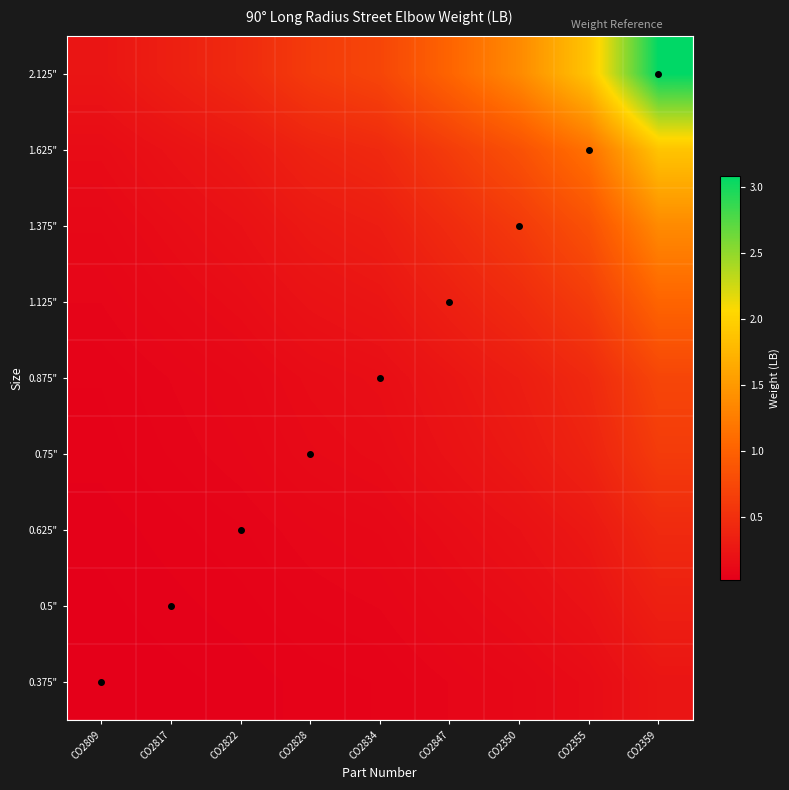

Reading right to left, transcribe all the data shown in this chart.

0.375": CO2359=0.2	CO2355=0.1	CO2350=0.1	CO2847=0.1	CO2834=0.1	CO2828=0.0	CO2822=0.0	CO2817=0.0	CO2809=0.0
0.5": CO2359=0.3	CO2355=0.2	CO2350=0.1	CO2847=0.1	CO2834=0.1	CO2828=0.1	CO2822=0.0	CO2817=0.0	CO2809=0.0
0.625": CO2359=0.4	CO2355=0.3	CO2350=0.2	CO2847=0.1	CO2834=0.1	CO2828=0.1	CO2822=0.1	CO2817=0.0	CO2809=0.0
0.75": CO2359=0.6	CO2355=0.4	CO2350=0.3	CO2847=0.2	CO2834=0.1	CO2828=0.1	CO2822=0.1	CO2817=0.1	CO2809=0.0
0.875": CO2359=0.7	CO2355=0.4	CO2350=0.3	CO2847=0.2	CO2834=0.2	CO2828=0.1	CO2822=0.1	CO2817=0.1	CO2809=0.1
1.125": CO2359=1.0	CO2355=0.6	CO2350=0.5	CO2847=0.3	CO2834=0.2	CO2828=0.2	CO2822=0.1	CO2817=0.1	CO2809=0.1
1.375": CO2359=1.4	CO2355=0.8	CO2350=0.6	CO2847=0.5	CO2834=0.3	CO2828=0.3	CO2822=0.2	CO2817=0.1	CO2809=0.1
1.625": CO2359=1.9	CO2355=1.1	CO2350=0.8	CO2847=0.6	CO2834=0.4	CO2828=0.4	CO2822=0.3	CO2817=0.2	CO2809=0.1
2.125": CO2359=3.1	CO2355=1.9	CO2350=1.4	CO2847=1.0	CO2834=0.7	CO2828=0.6	CO2822=0.4	CO2817=0.3	CO2809=0.2